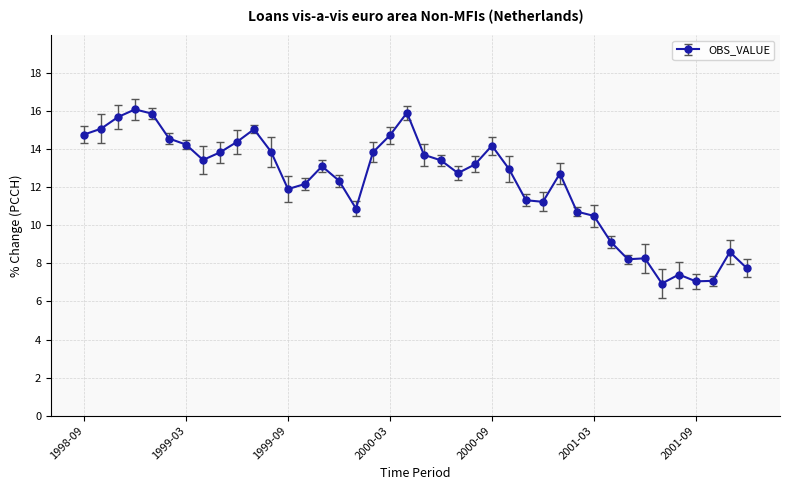

What is the difference between the maximum and second lowest values?

9.0